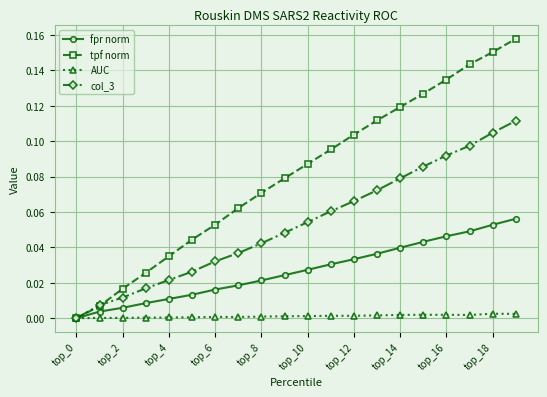

Which series has the largest total across all categories?

tpf norm